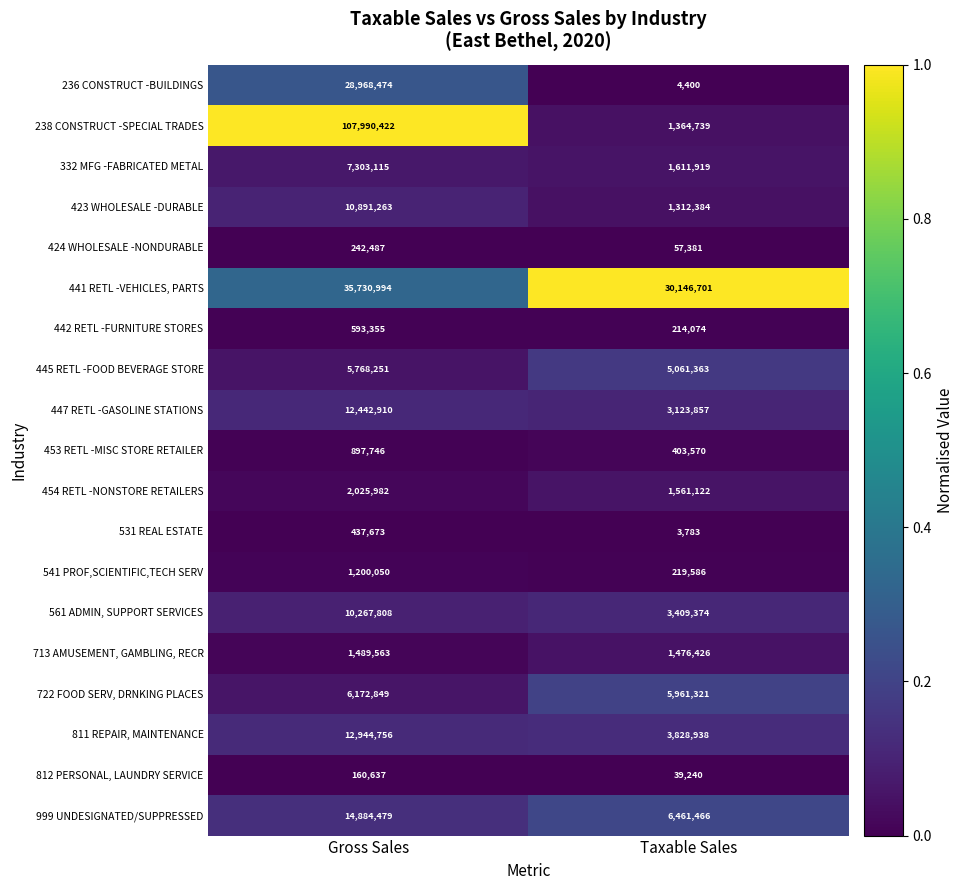

The 811 REPAIR, MAINTENANCE series shows 17841570 at Gross Sales. True or false?

False